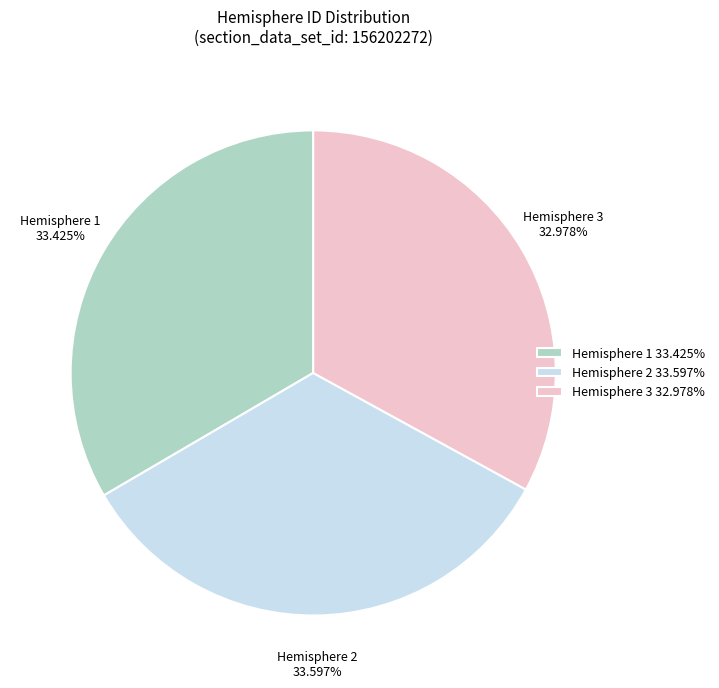

Does any single category account for the majority?

No